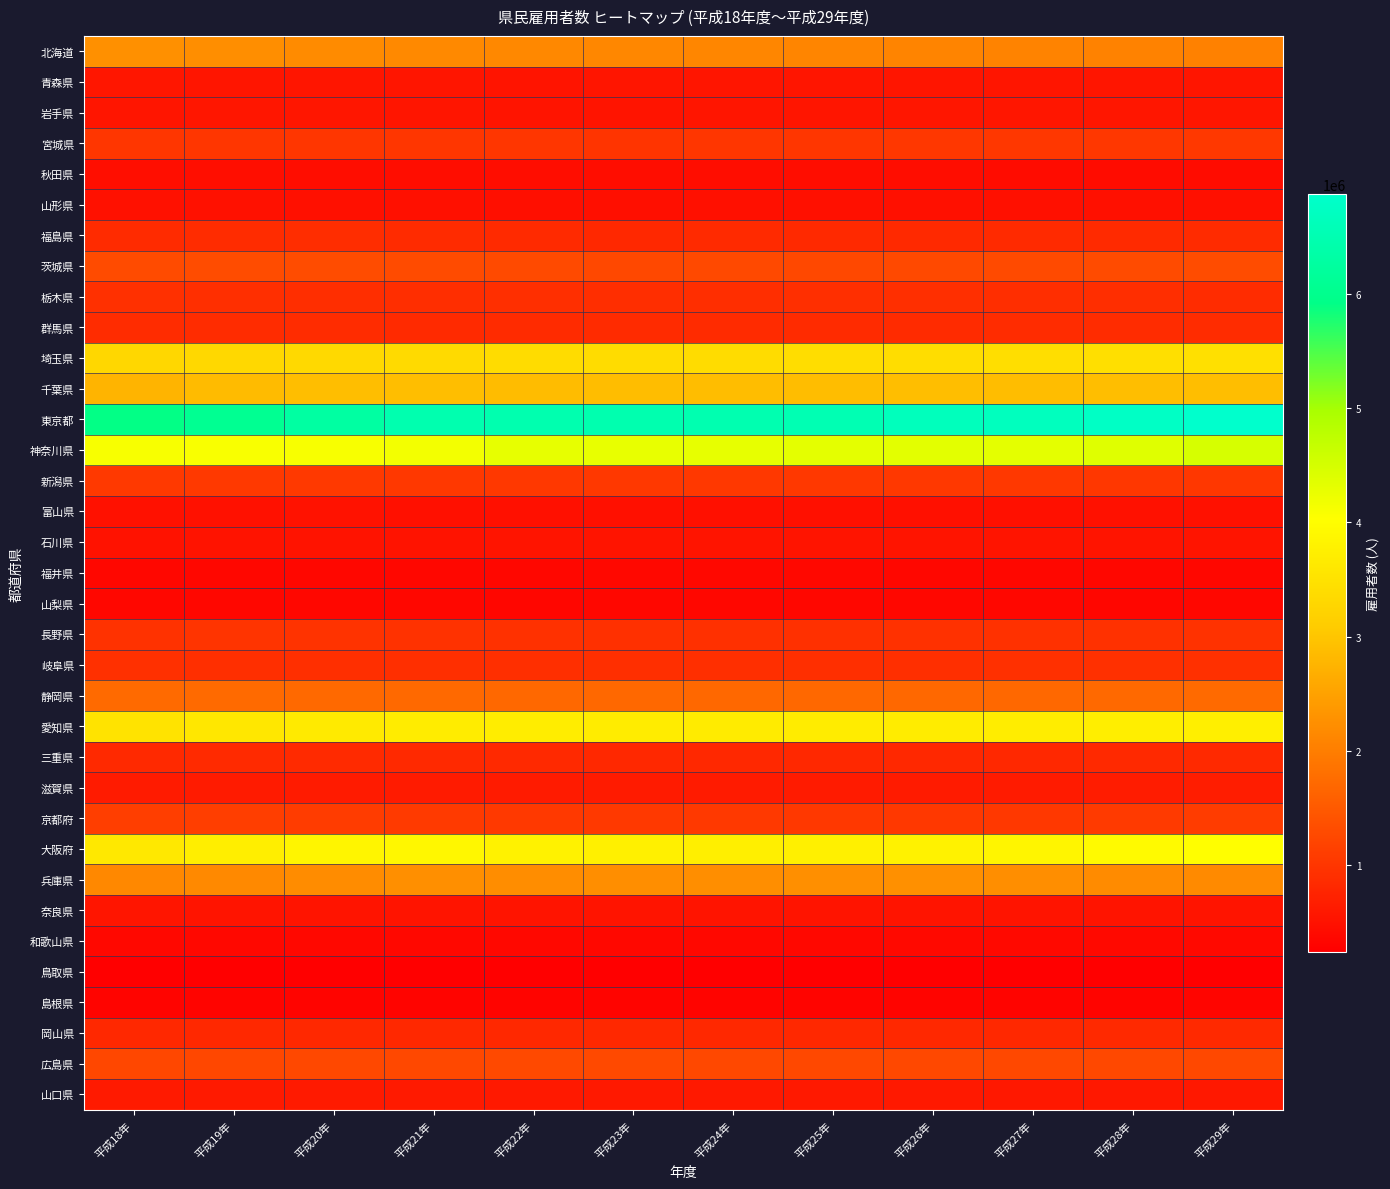

What is the maximum value shown in the chart?

6870988